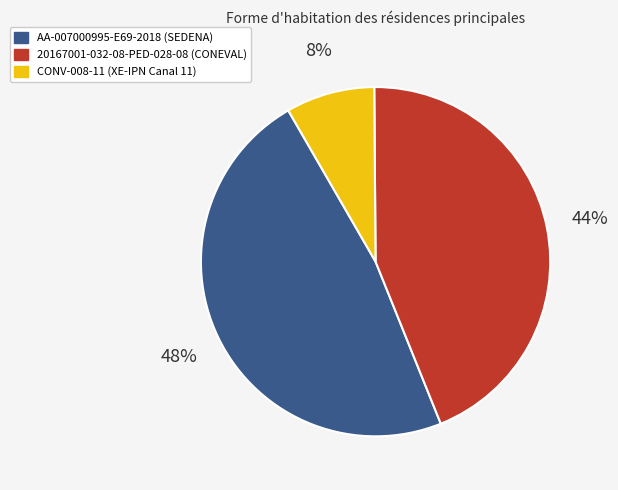

Is CONV-008-11 the majority of the pie?

No